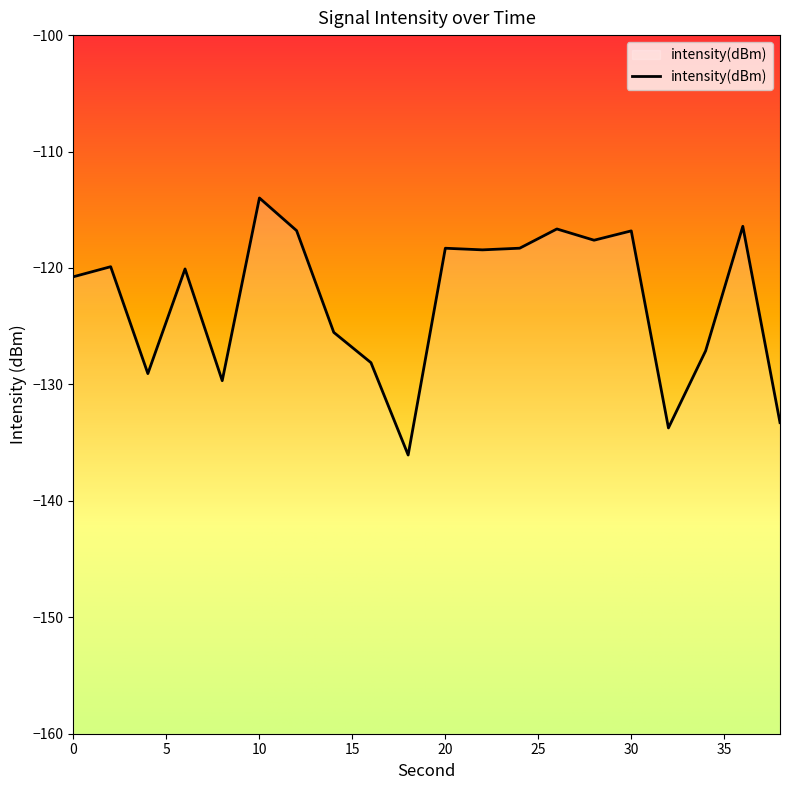

At which category does the chart reach its peak across all series?

10